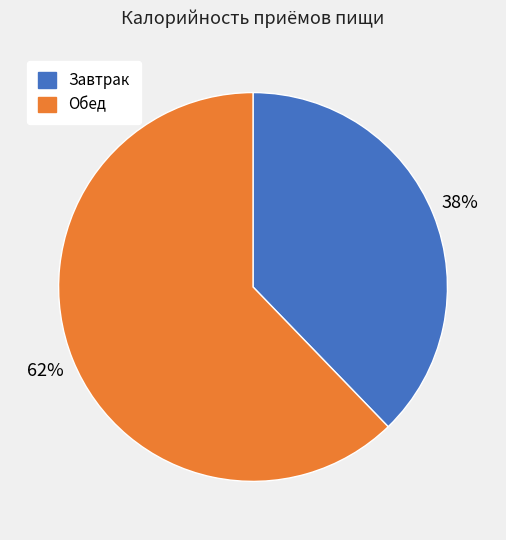

How many segments does this pie chart have?

2